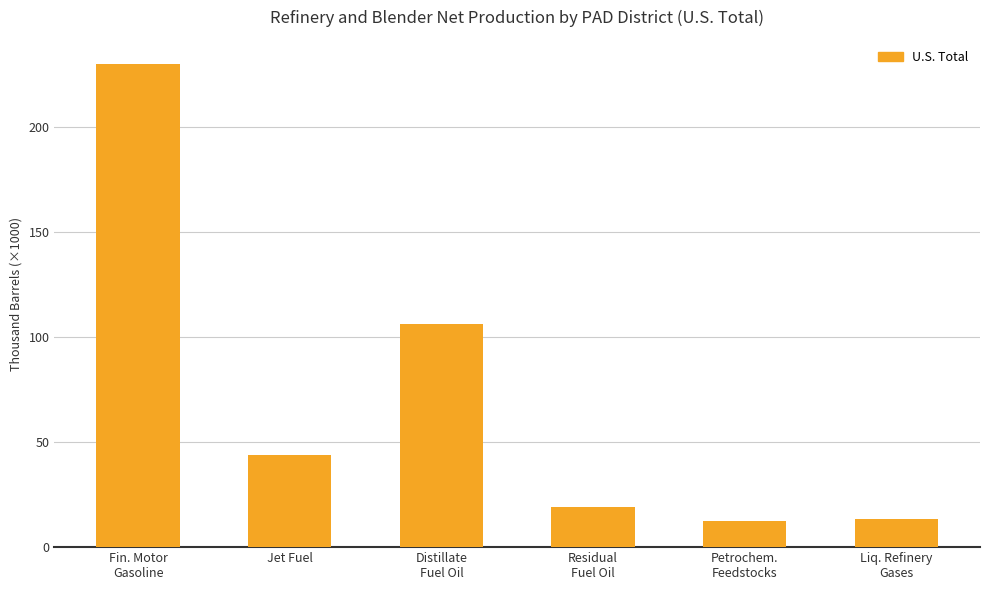

The chart shows a value of 229.7 at Fin. Motor
Gasoline. True or false?

True